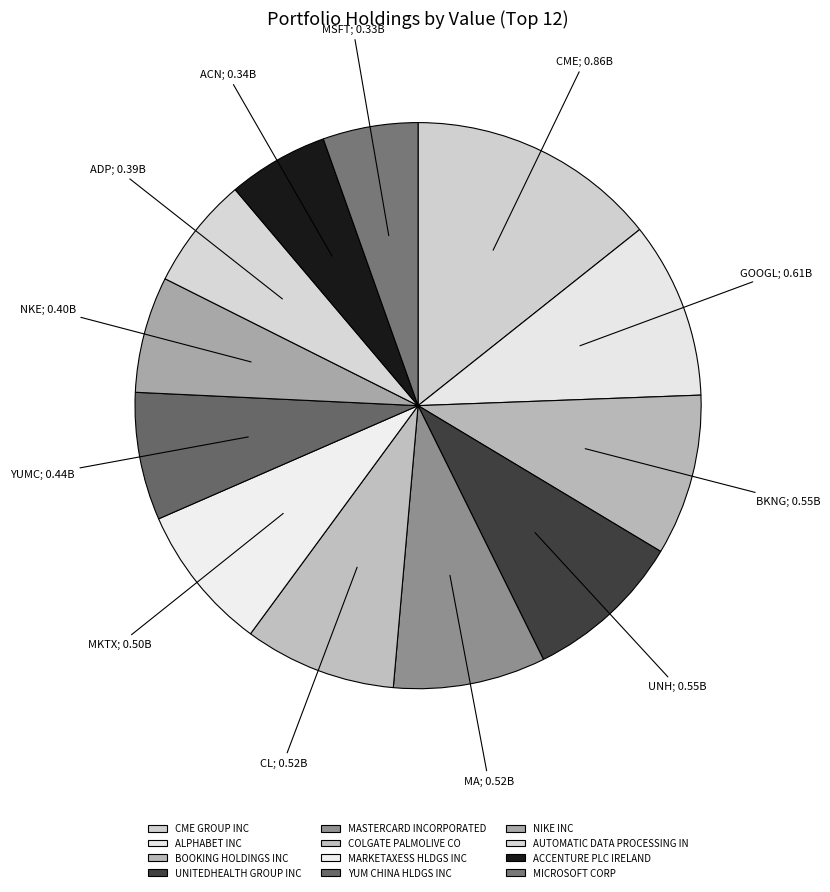

Does any single category account for the majority?

No